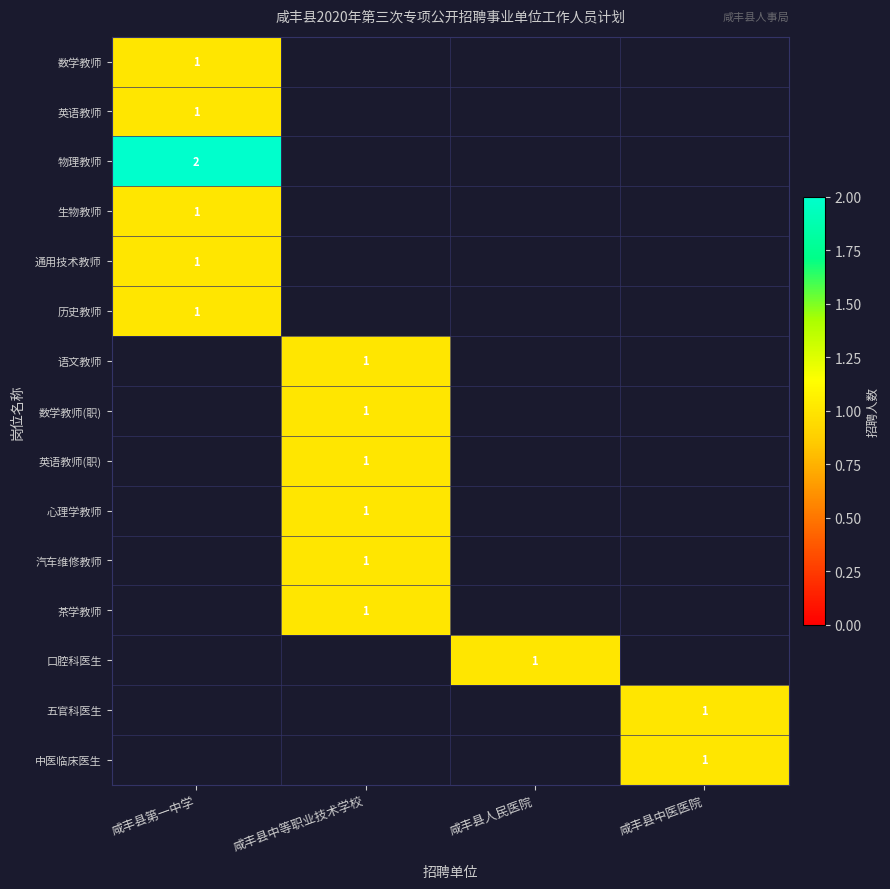

What is the spread (max minus min) of values at 咸丰县第一中学?

1.0